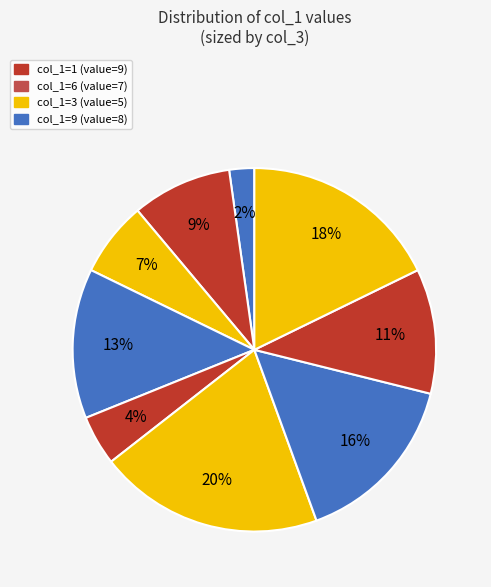

How many slices are in this pie chart?

9